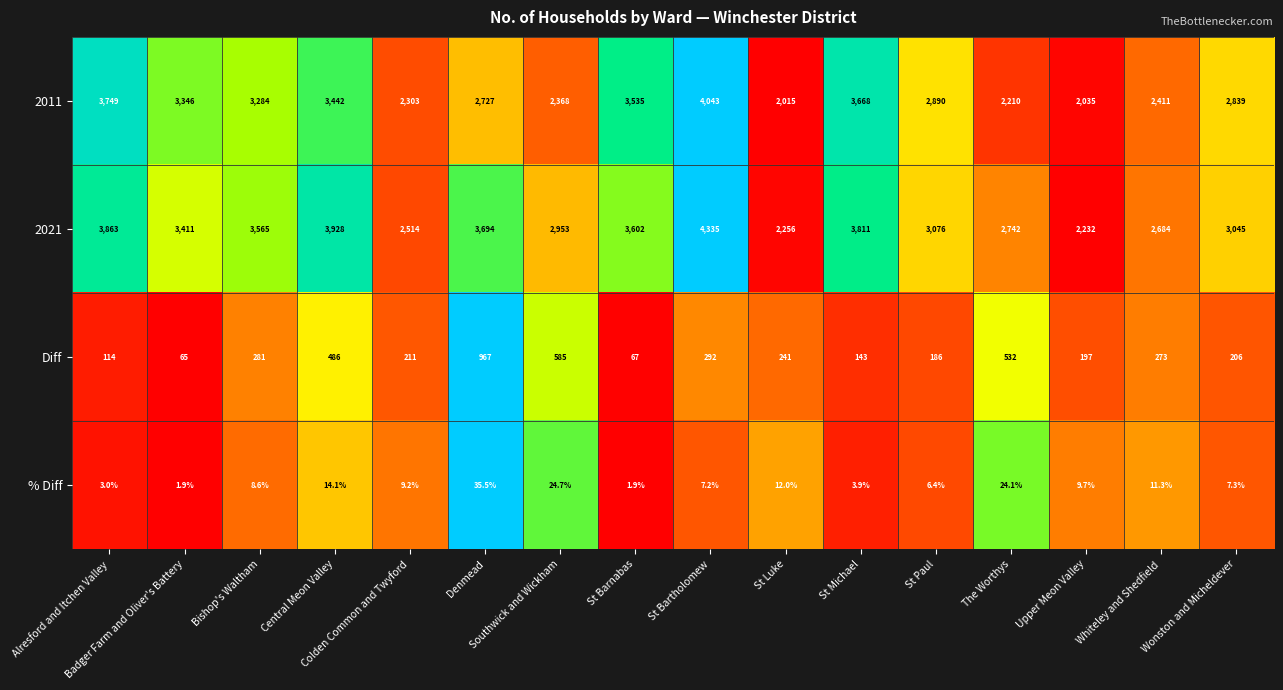

What is the average value of the % Diff series?

11.3